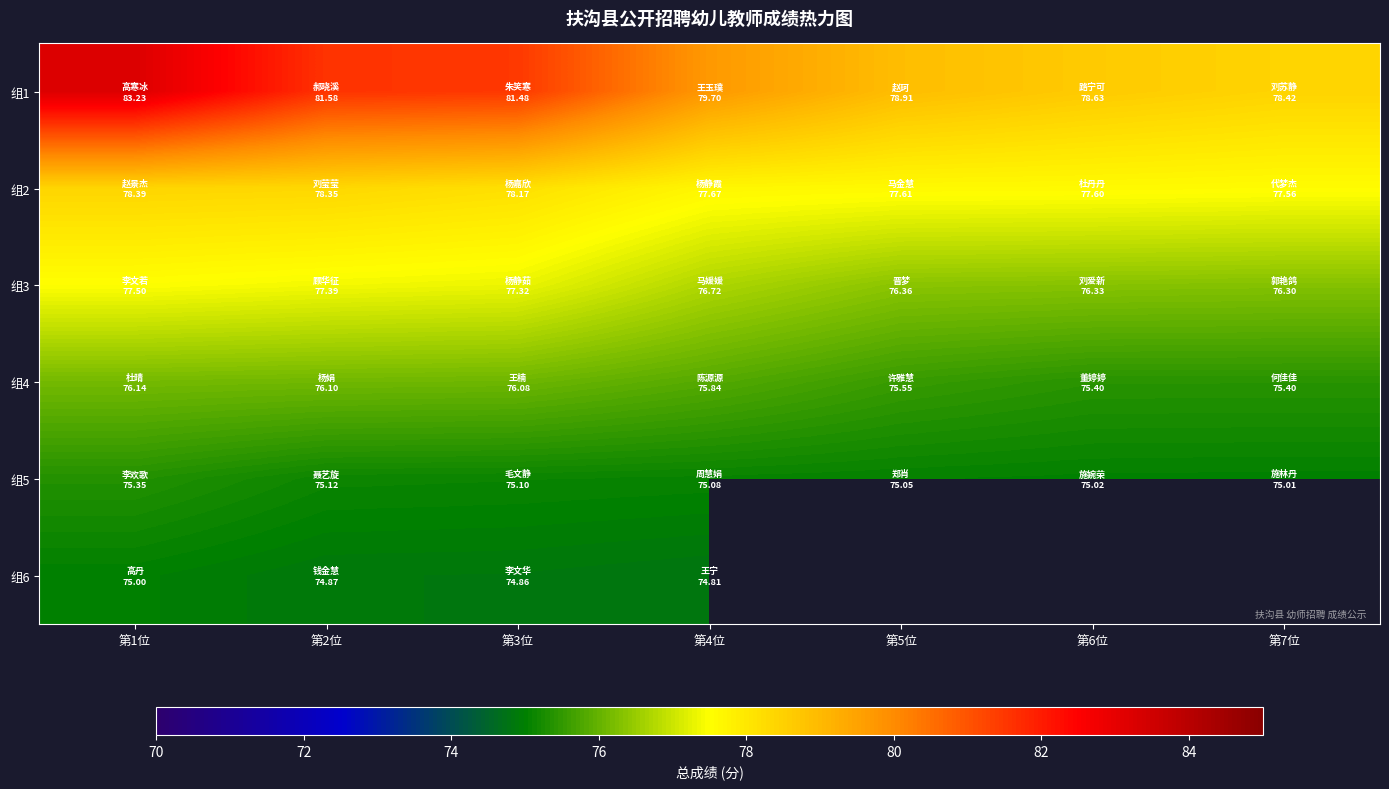

Which series has the largest range (max minus min)?

组1